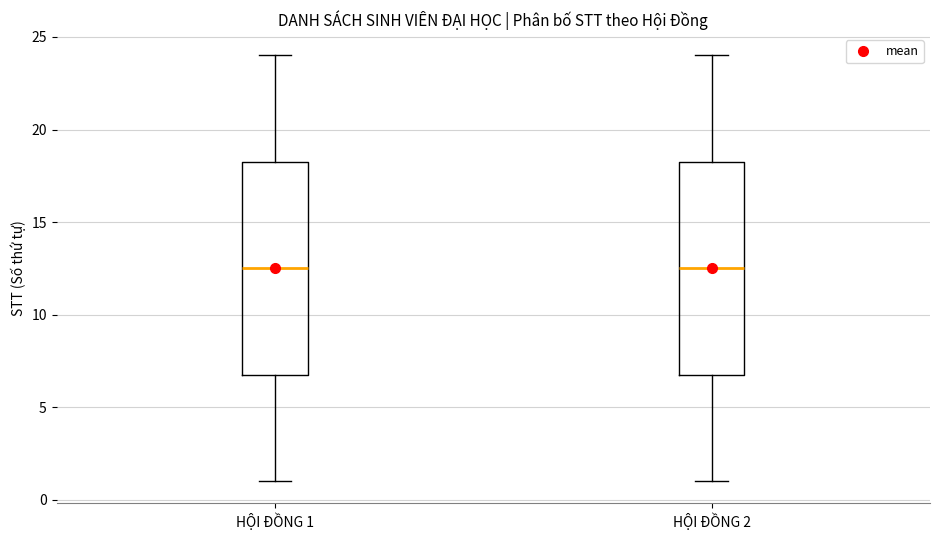

Reading left to right, read every box against the y-axis: the position of its median line, the range the box covers, and the ends of its whiskers. The values are not printed on the chart, so give them approximately, as read against the axis.

HỘI ĐỒNG 1: median 12.5, box 7.0 to 18.5, whiskers 1.0 to 24.0
HỘI ĐỒNG 2: median 12.5, box 7.0 to 18.5, whiskers 1.0 to 24.0